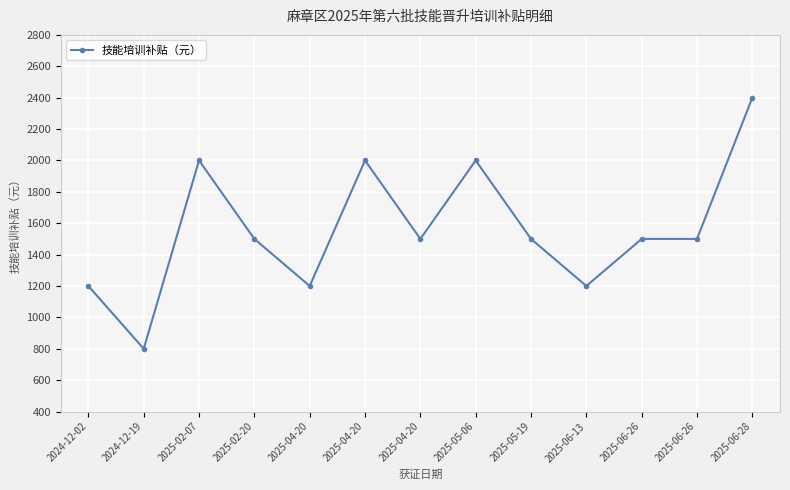

How many lines are shown in the chart?

1